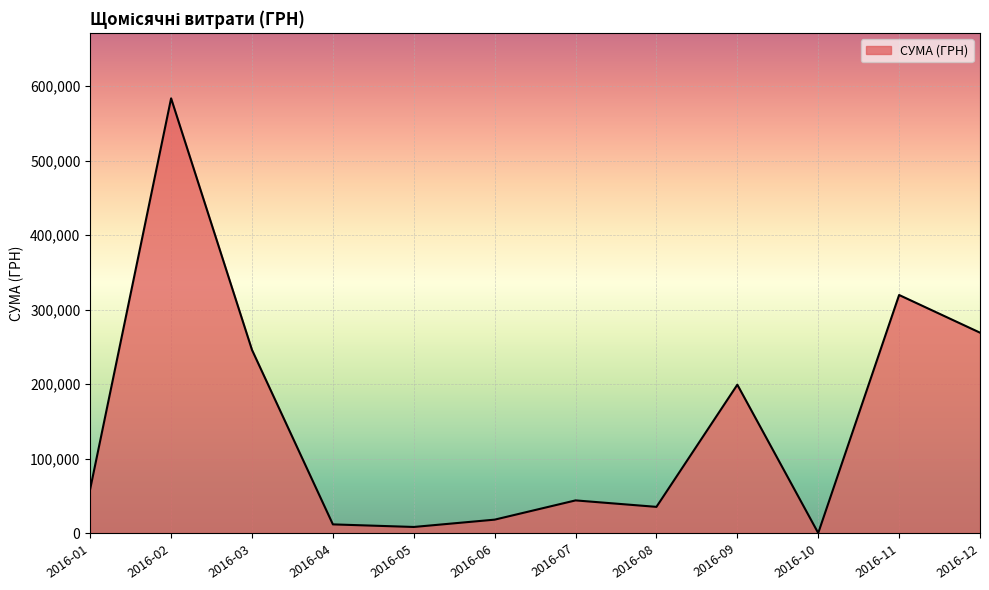

What is the difference between the maximum and minimum values?

583556.1